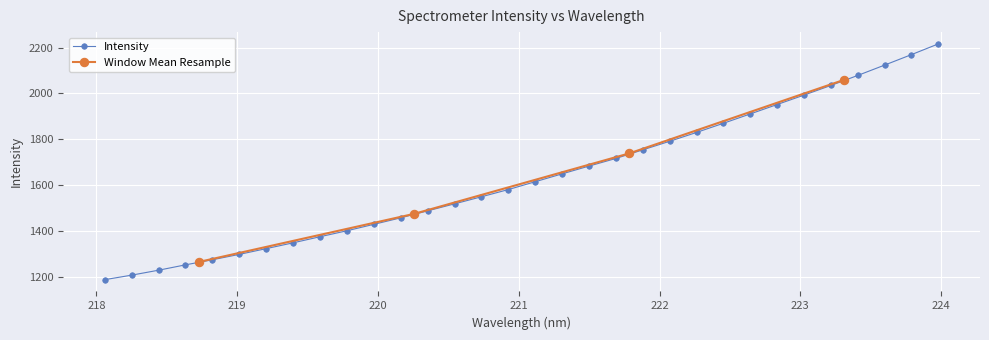

Is it true that the value at 223 is 904.8?

False